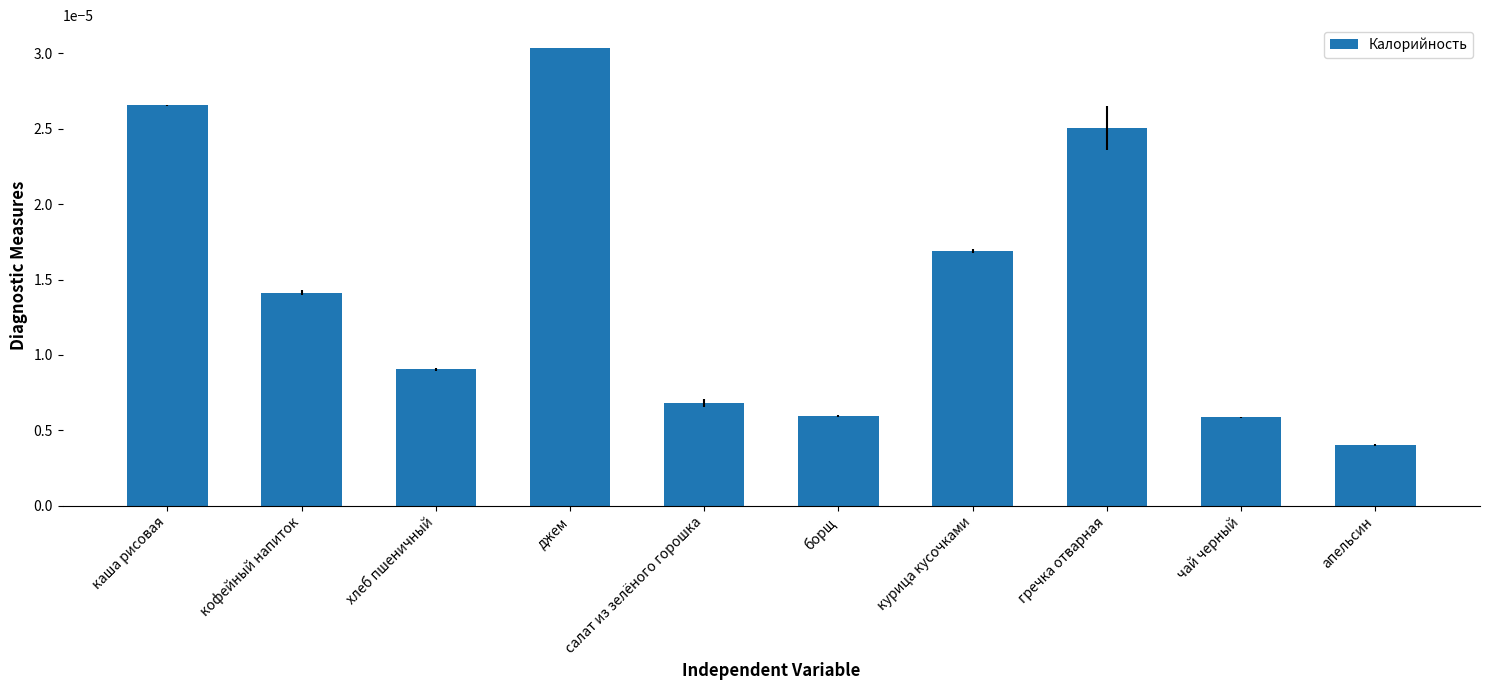

How many series are shown in this chart?

1